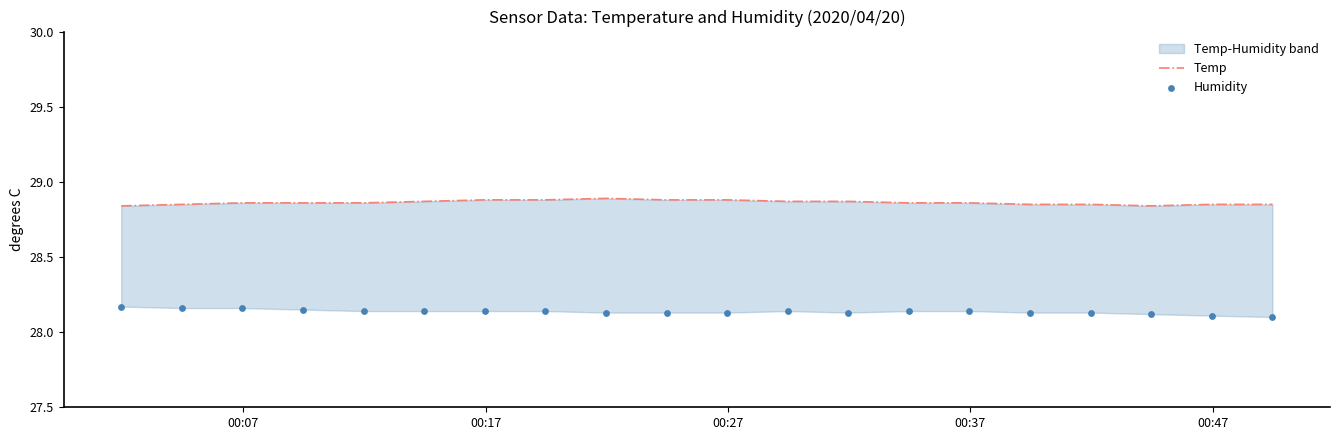

Is the value of Humidity at 7 greater than the value of Temp at 15?

No